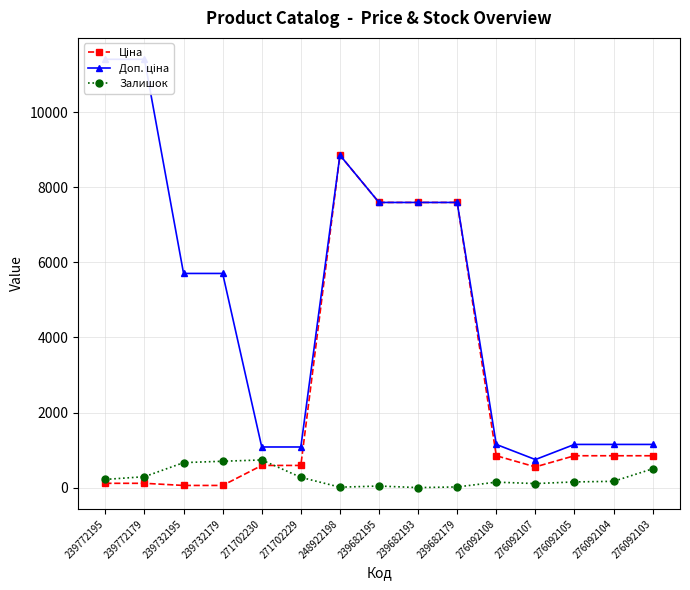

At how many categories does at least one series exceed 10734?

2